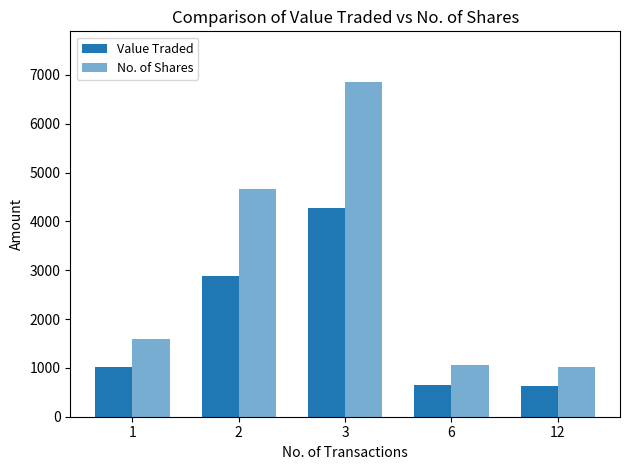

Which series has the largest total across all categories?

No. of Shares